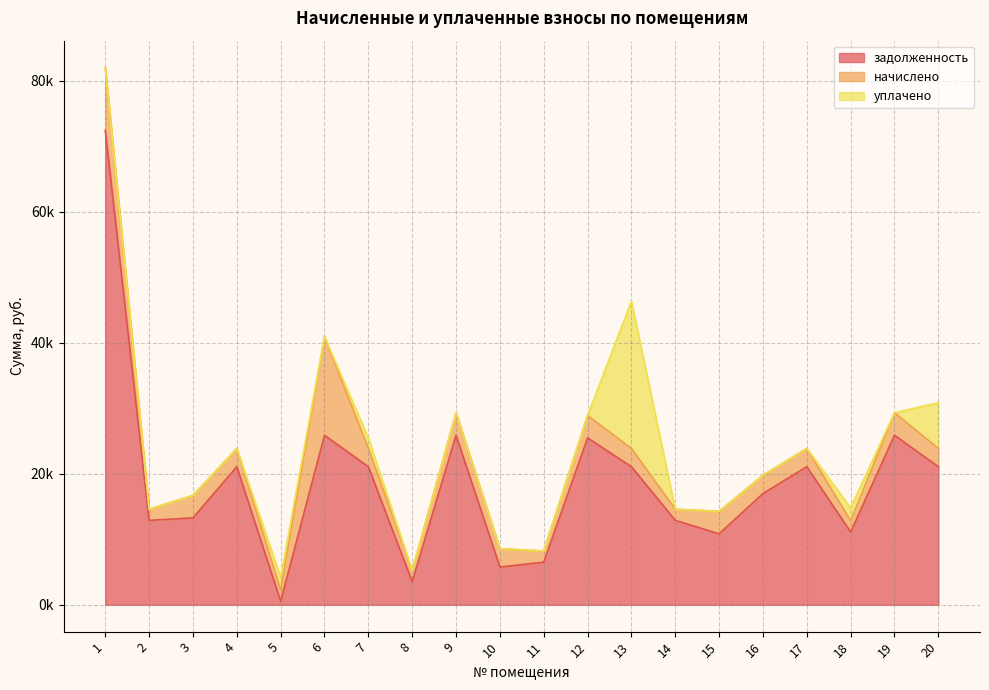

What is the minimum value for начислено?

1707.8